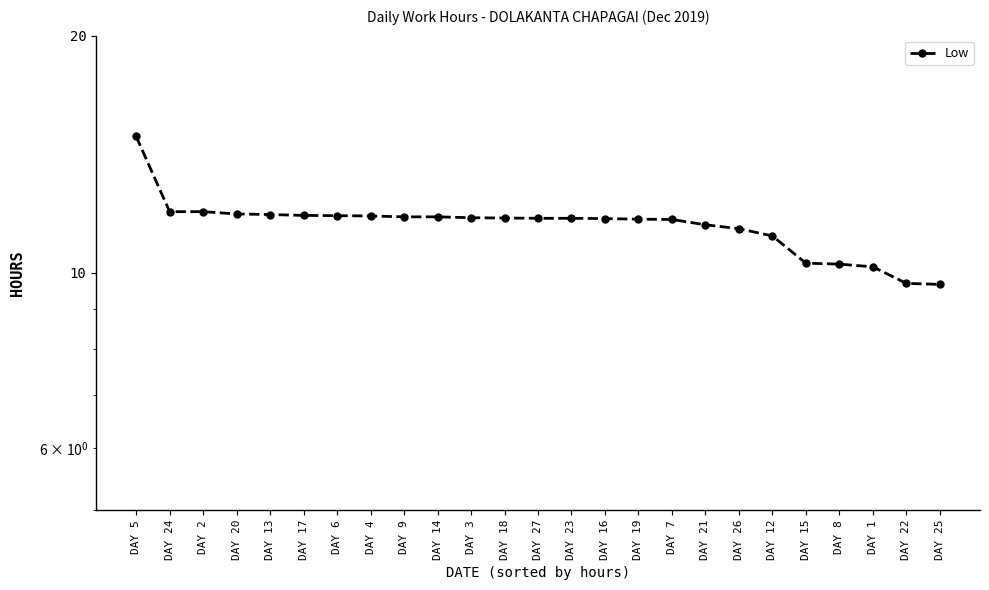

List the labels in order of value, largest first.

DAY 5, DAY 24, DAY 2, DAY 20, DAY 13, DAY 17, DAY 6, DAY 4, DAY 9, DAY 14, DAY 3, DAY 18, DAY 27, DAY 23, DAY 16, DAY 19, DAY 7, DAY 21, DAY 26, DAY 12, DAY 15, DAY 8, DAY 1, DAY 22, DAY 25